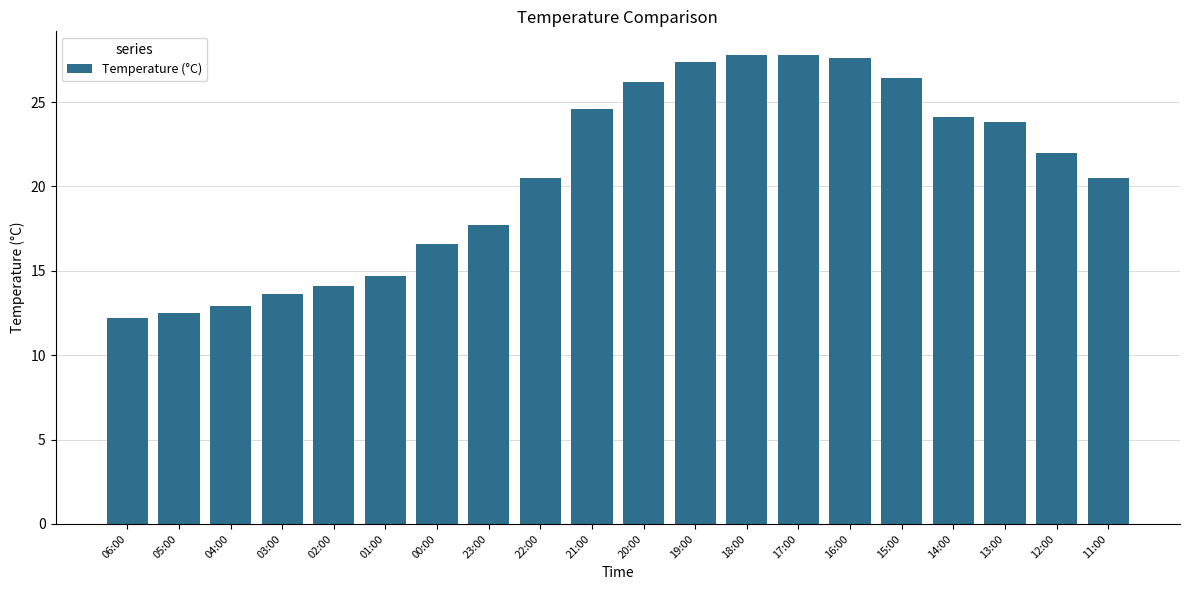

What is the label of the 15th bar from the left?

16:00